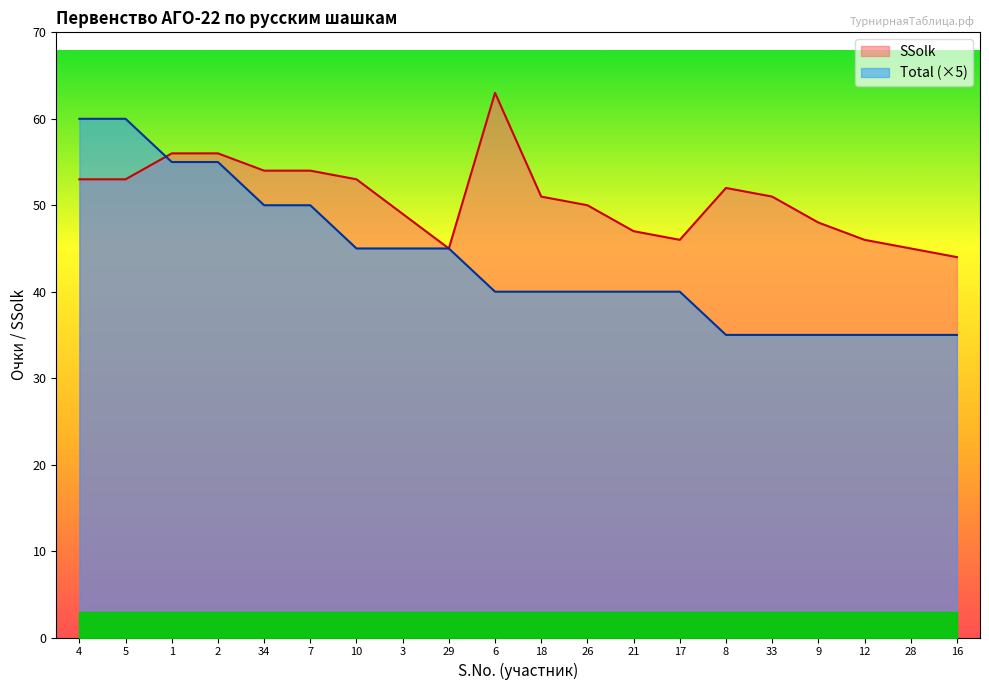

How many values in the SSolk series are below 51?

9